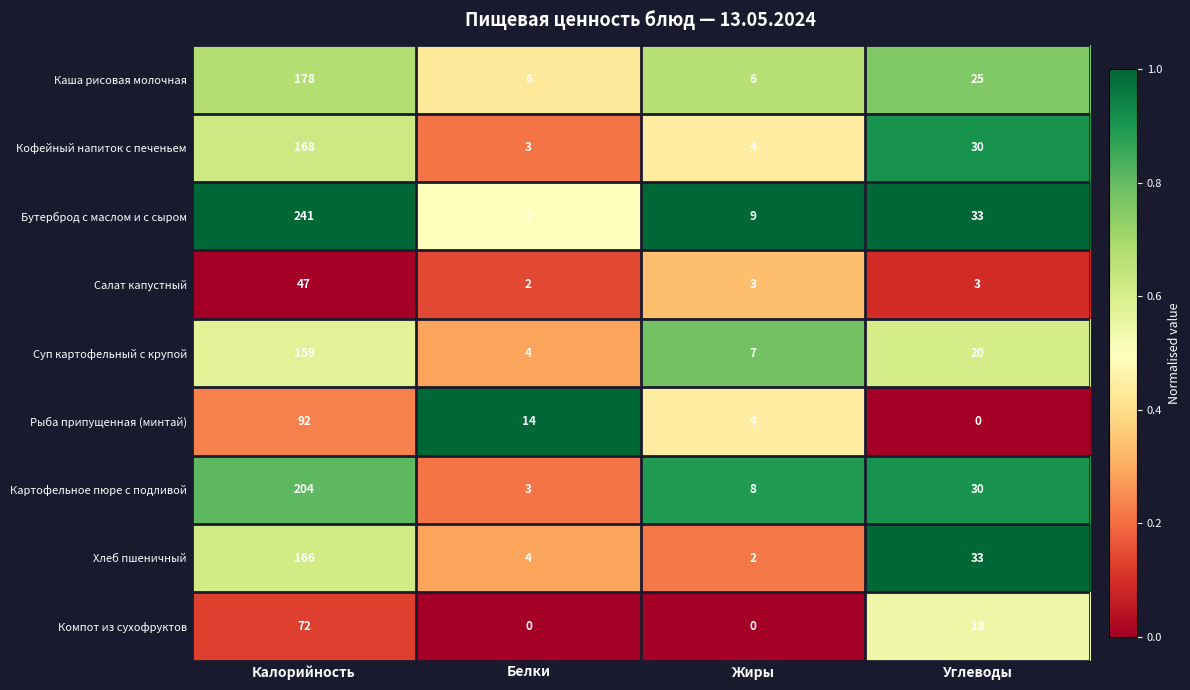

What is the greatest value displayed?

241